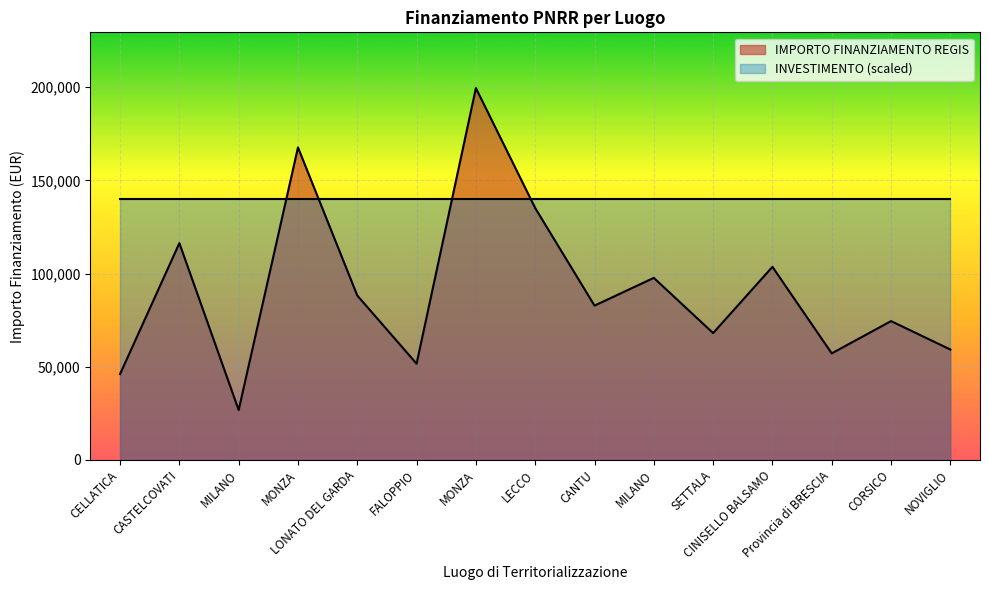

Reading left to right, transcribe all the data shown in this chart.

46044.5	116324.6	26730.0	167724.8	88213.8	51620.1	199567.7	135157.2	82798.6	97694.9	68057.8	103619.9	57160.7	74486.0	59229.0